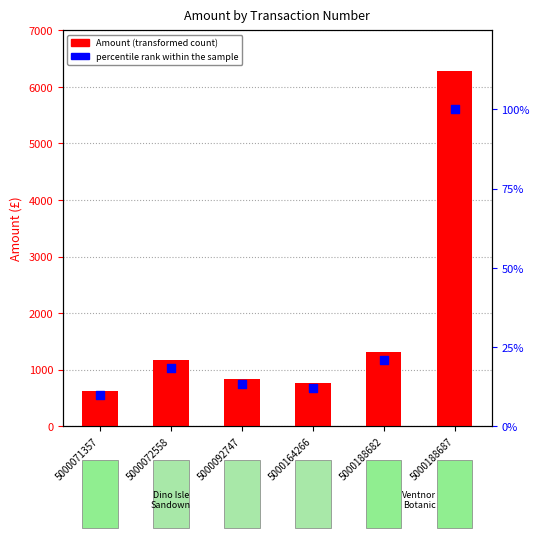

At how many categories does at least one series exceed 5365?

1